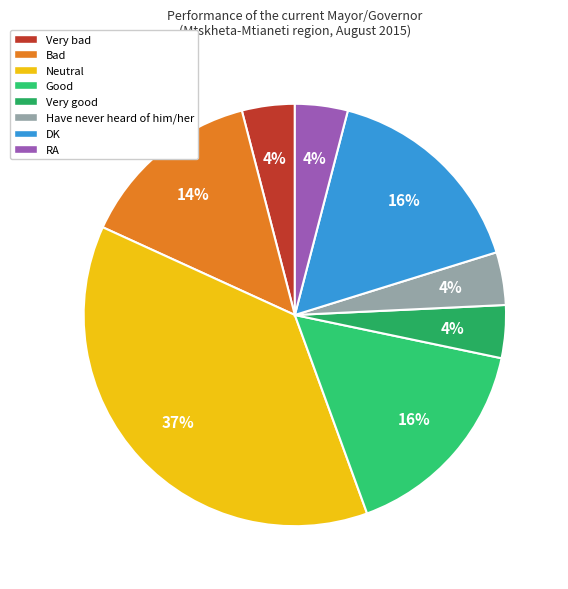

What is the ratio of the value at Bad to the value at RA?

3.5